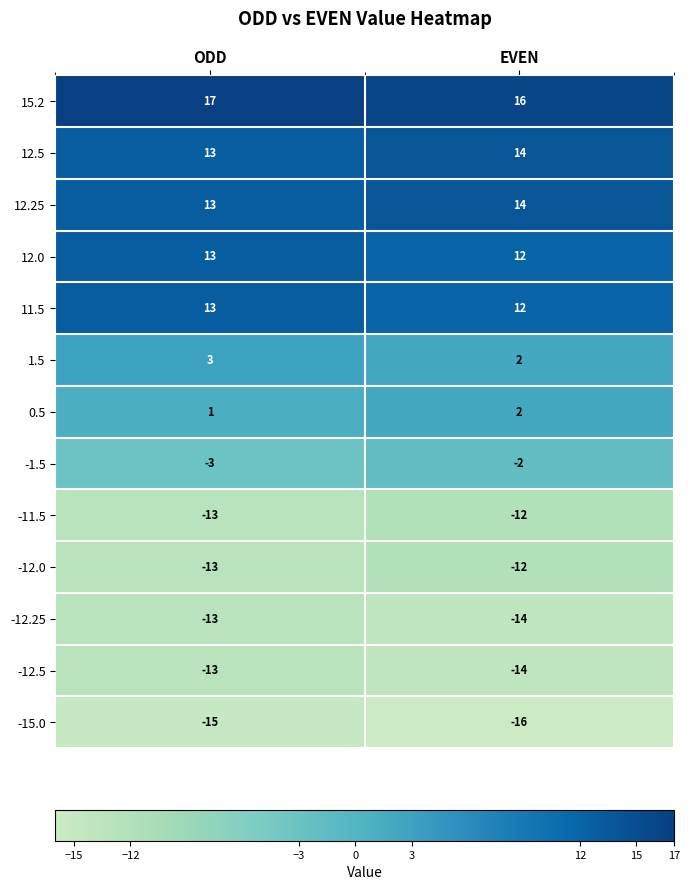

What value does the 15.2 series have at ODD?

17